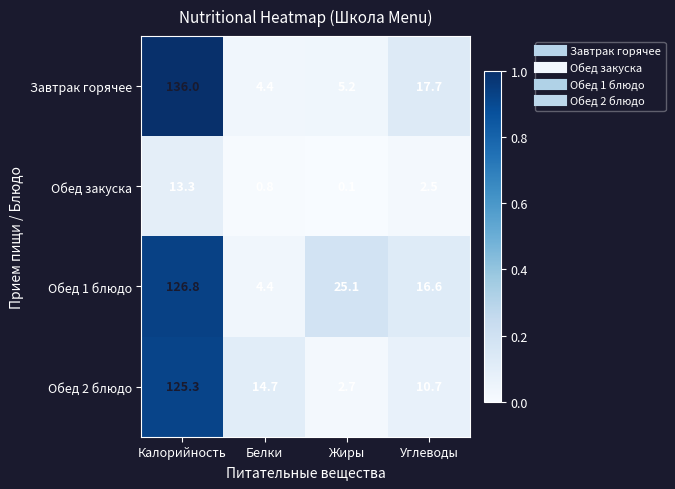

Reading left to right, list all the values displayed in this chart.

Завтрак горячее: Калорийность=136.0	Белки=4.4	Жиры=5.2	Углеводы=17.7
Обед закуска: Калорийность=13.3	Белки=0.8	Жиры=0.1	Углеводы=2.5
Обед 1 блюдо: Калорийность=126.8	Белки=4.4	Жиры=25.1	Углеводы=16.6
Обед 2 блюдо: Калорийность=125.3	Белки=14.7	Жиры=2.7	Углеводы=10.7